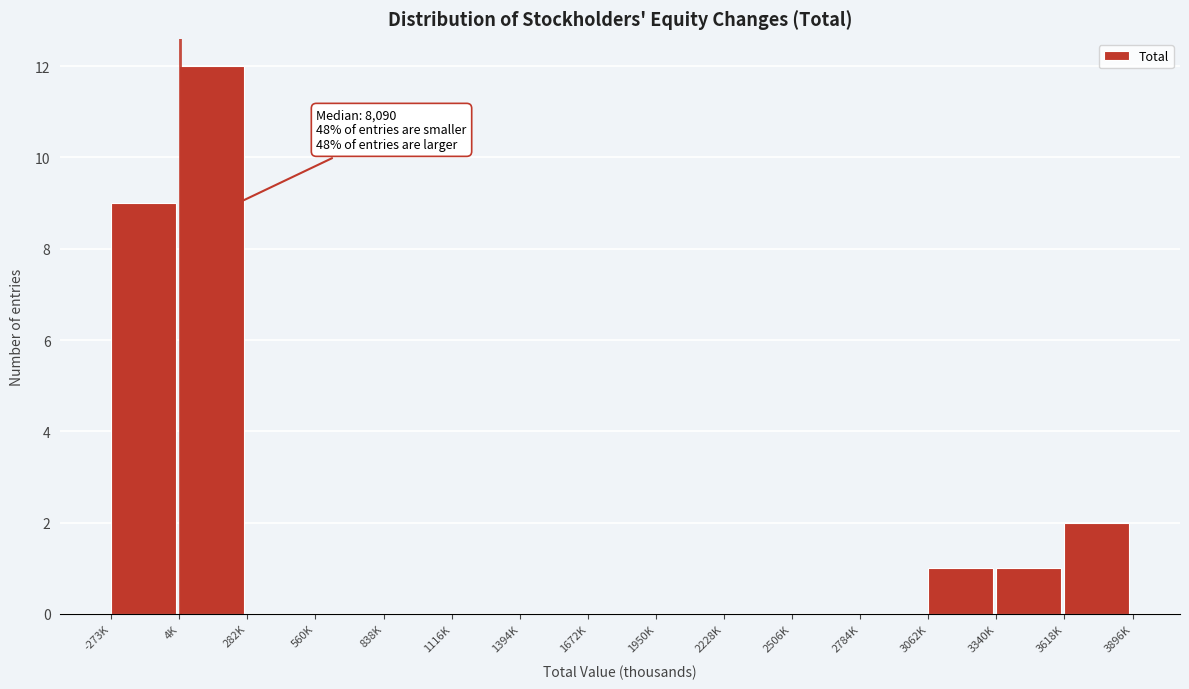

Reading right to left, list all the values displayed in this chart.

3618K=2	3340K=1	3062K=1	2784K=0	2506K=0	2228K=0	1950K=0	1672K=0	1394K=0	1116K=0	838K=0	560K=0	282K=0	4K=12	-273K=9